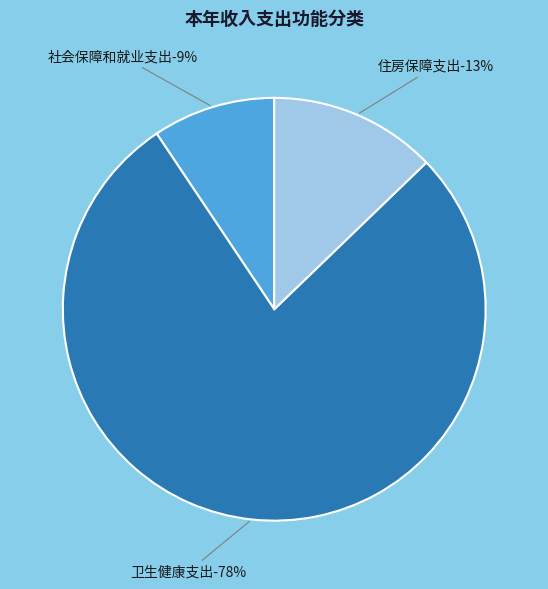

What is the ratio of the value at 社会保障和就业支出 to the value at 住房保障支出?

0.7